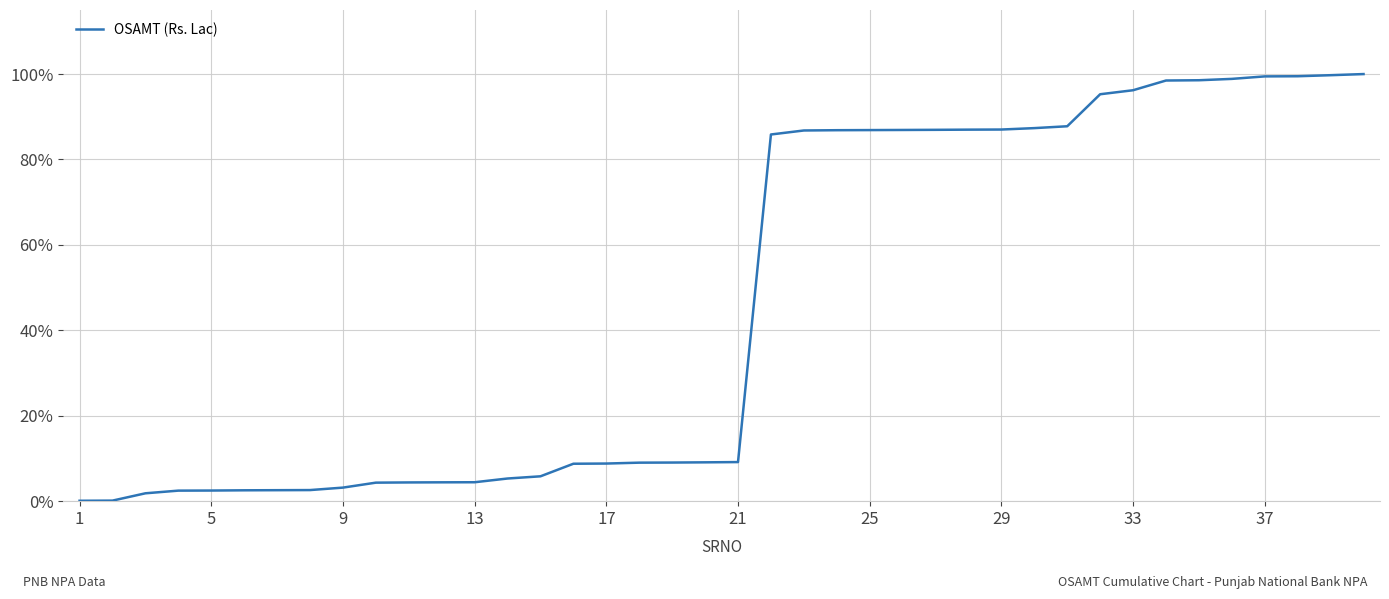

What is the greatest value displayed?

100.0